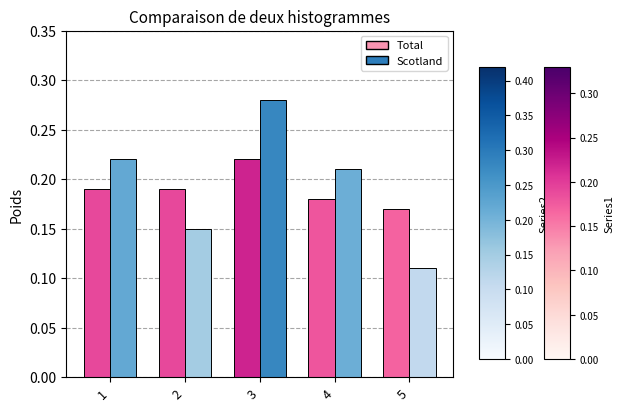

Which label corresponds to the smallest value in the chart?

5